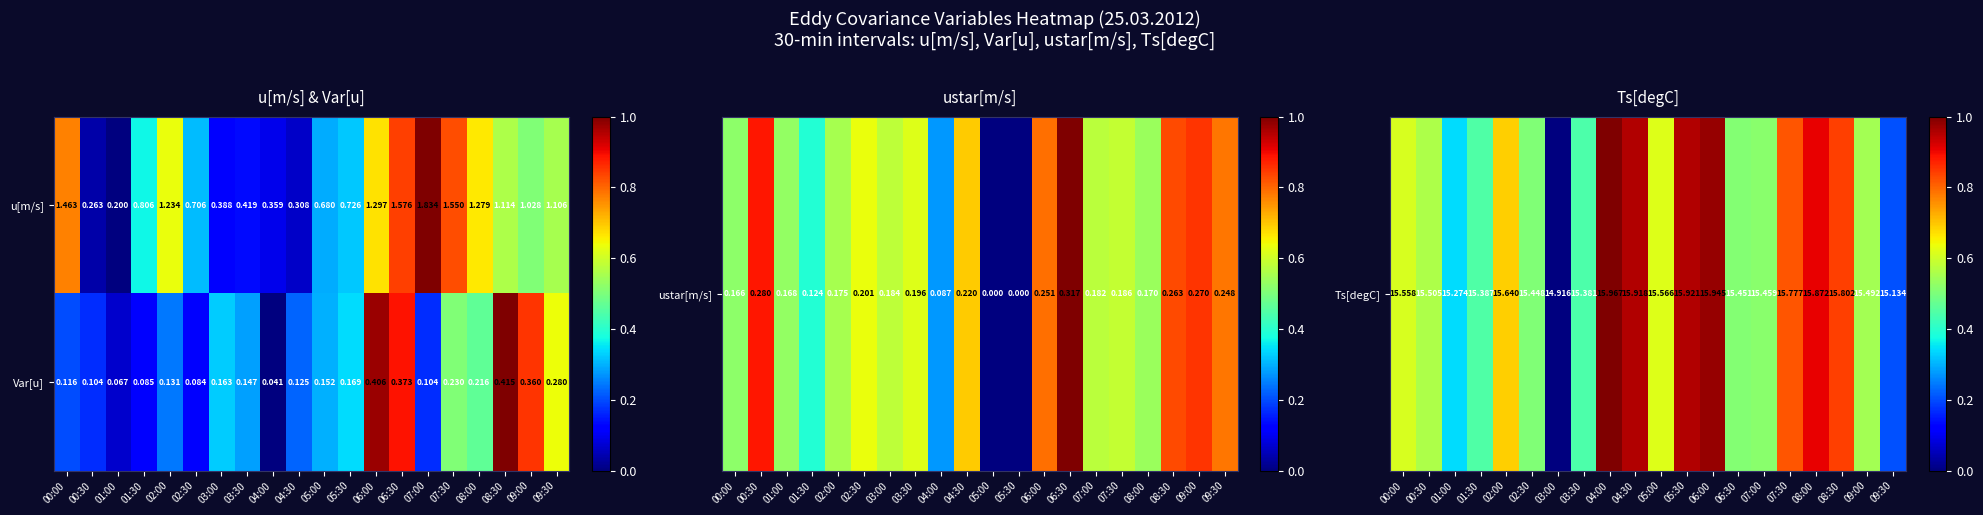

Between 07:30 and 08:00, which series saw the biggest shift?

u[m/s]